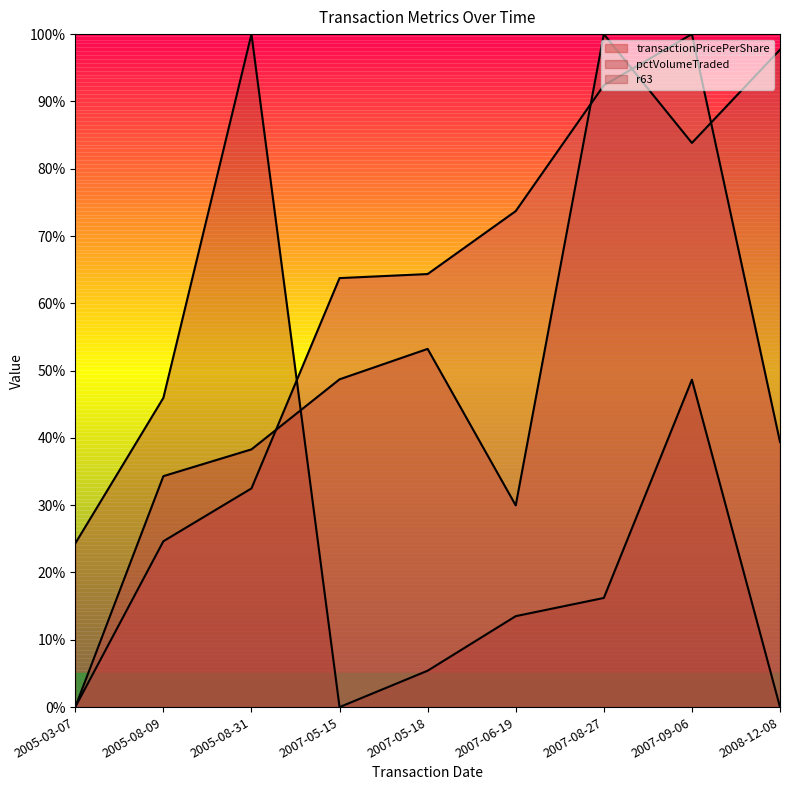

Count the number of data series in this chart.

3